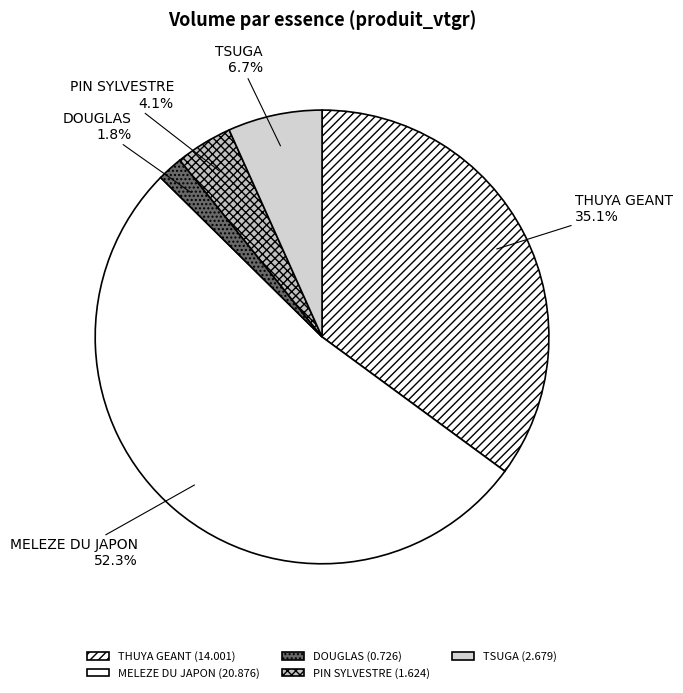

What is the total percentage of PIN SYLVESTRE and MELEZE DU JAPON?

56.4%